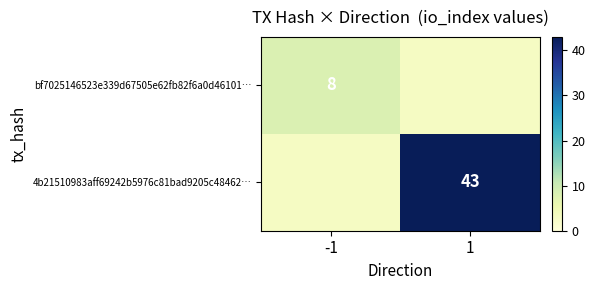

Is it true that bf7025146523e339d67505e62fb82f6a0d46101… equals 14 at -1?

False